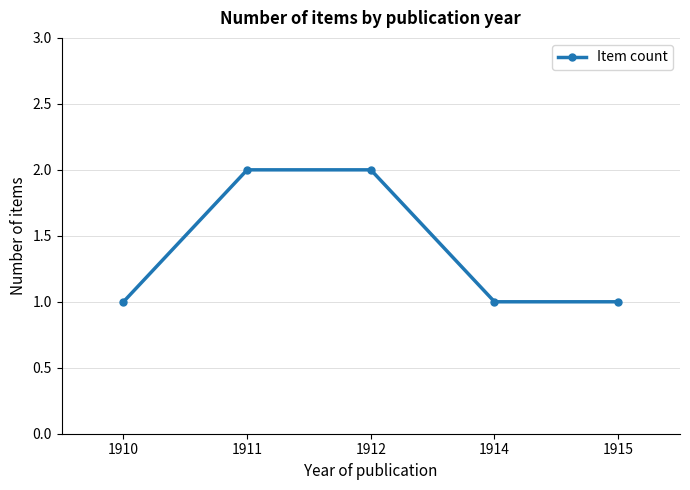

Is it true that the value at 1915 is 1?

True